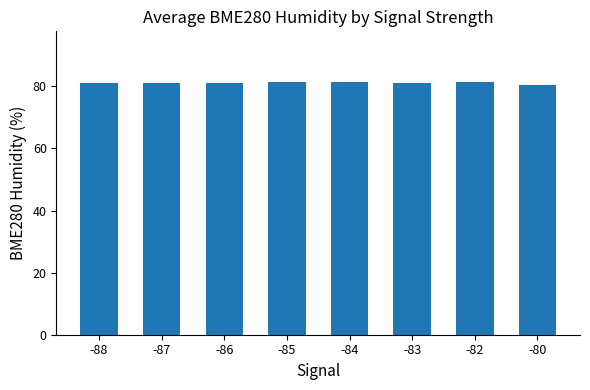

Is it true that the value at -87 is 81.0?

True